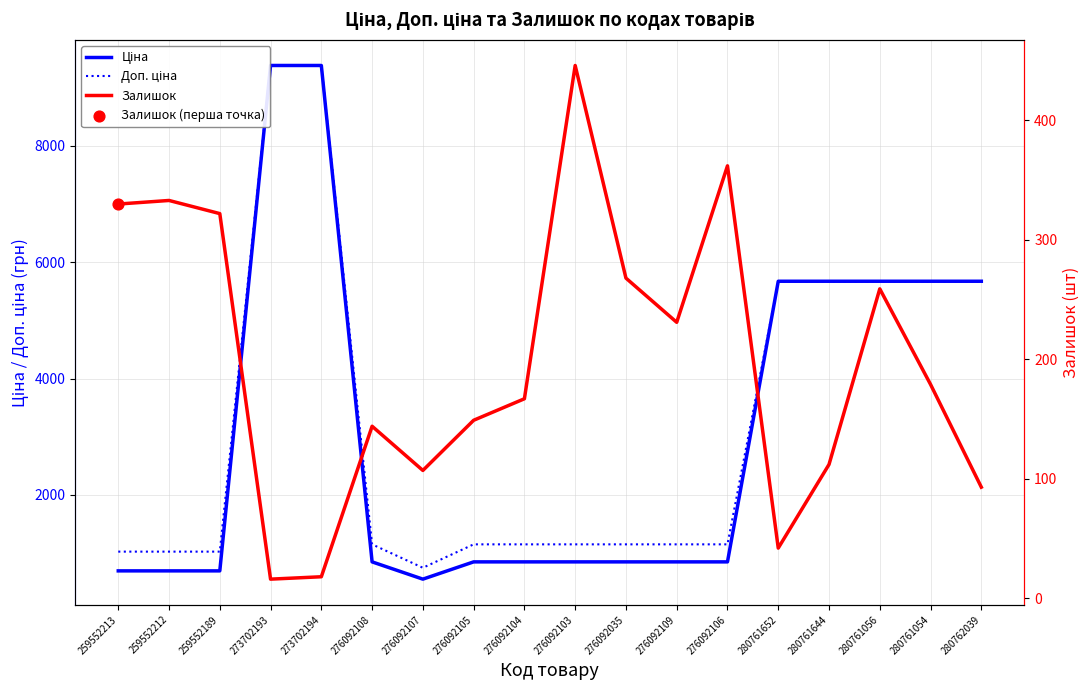

Which series contains the highest Y value?

Ціна